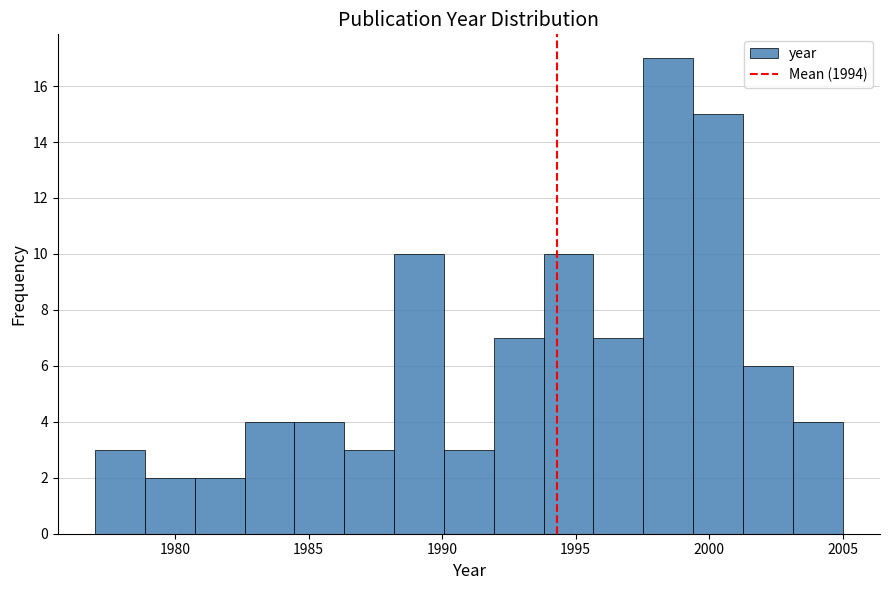

Around what value on the x-axis is the tallest bar? Give the approximate position of its centre, as read against the axis.

1998.5